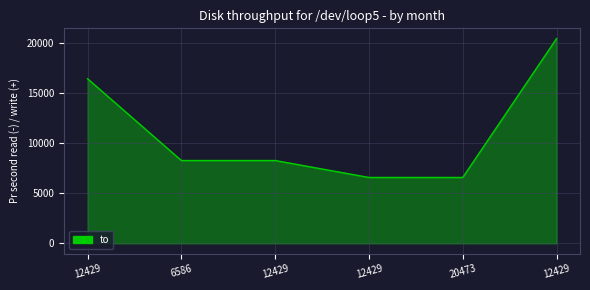

How many values are below 8280?

2